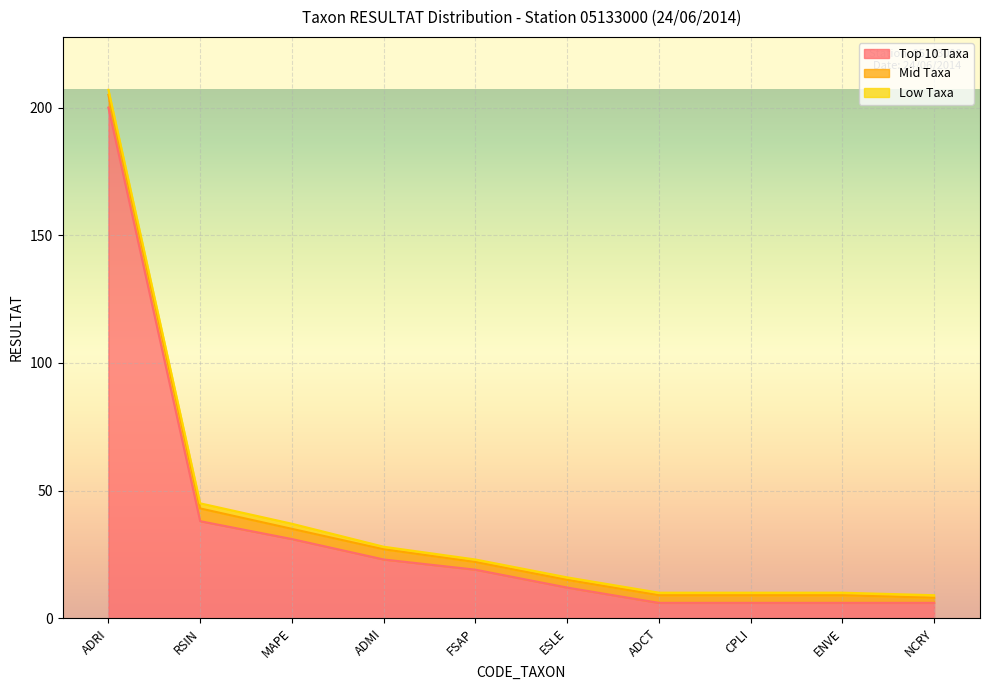

True or false: Top 10 Taxa has more than 1 interior local peaks.

False